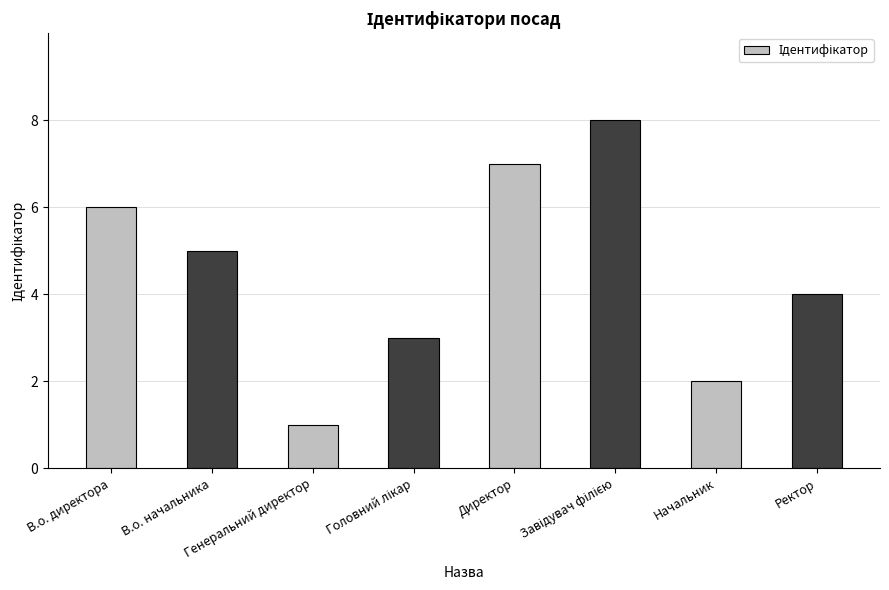

What is the difference between the maximum and minimum values?

7